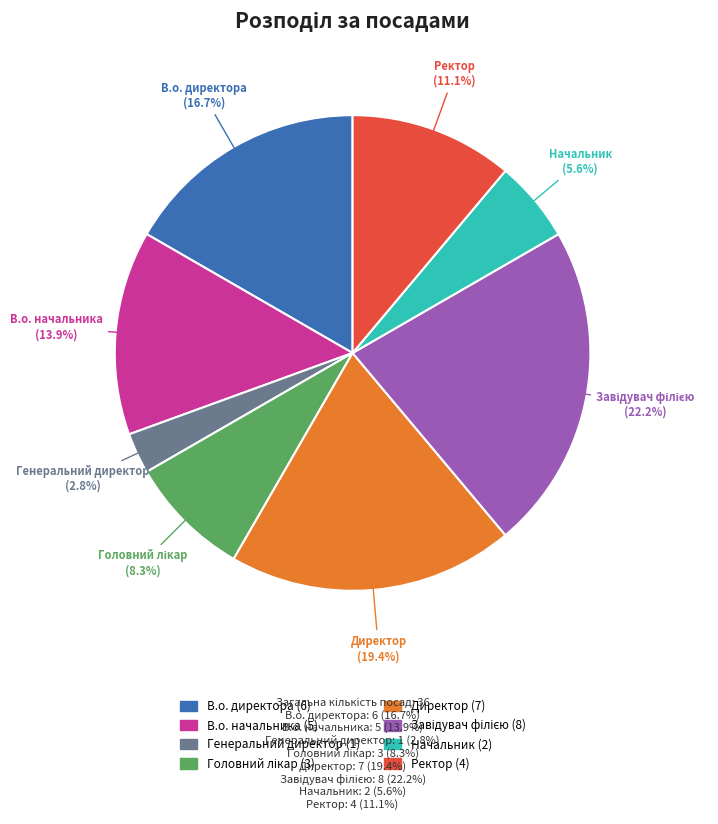

Is there any slice that represents more than half of the pie?

No